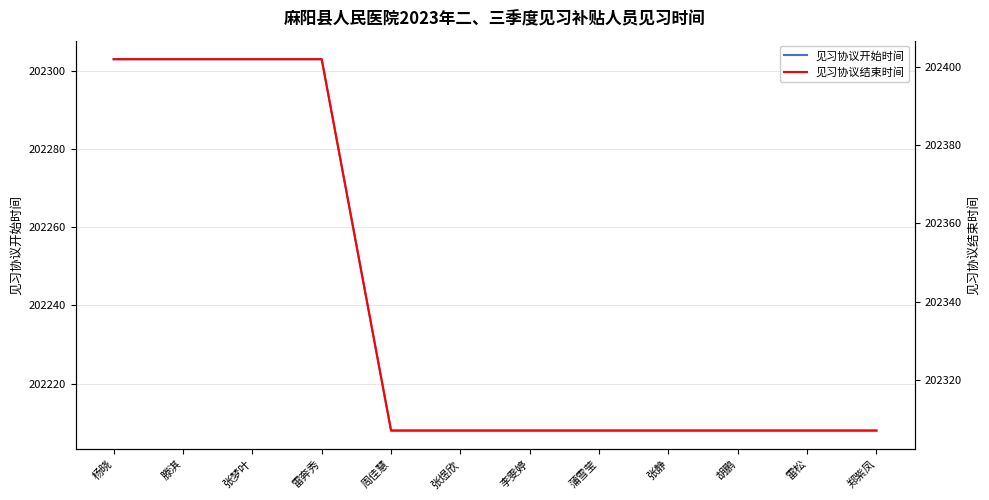

What position from the left is 张梦叶?

3